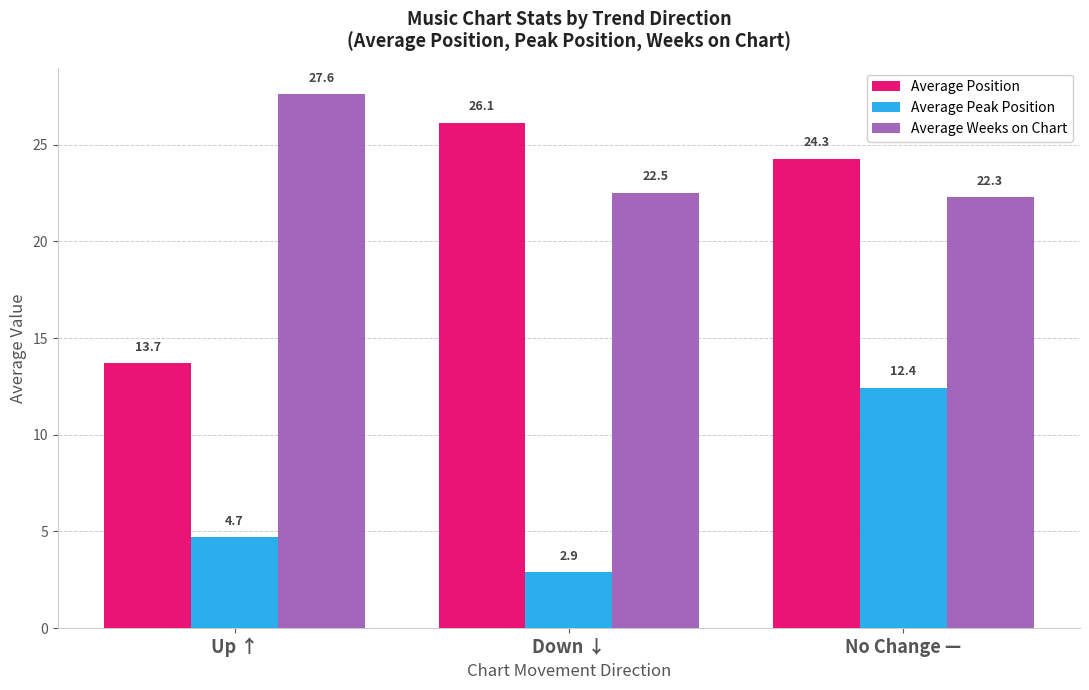

What is the smallest value displayed?

2.9